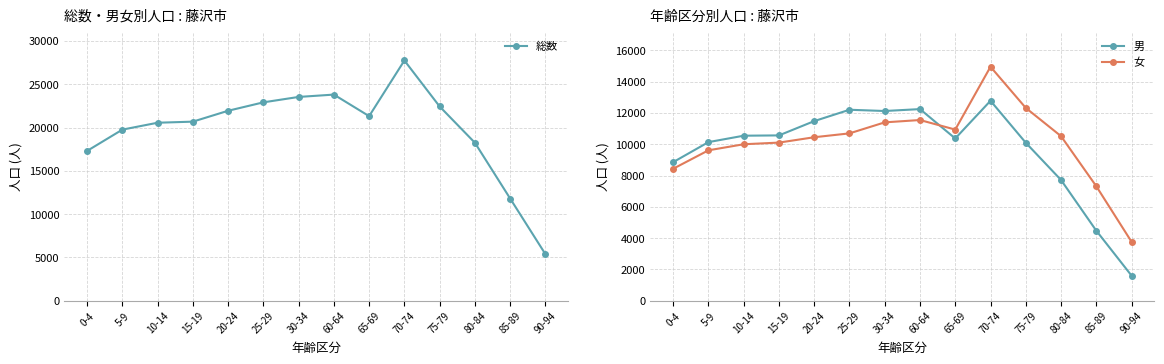

What is the minimum value shown in the chart?

1605